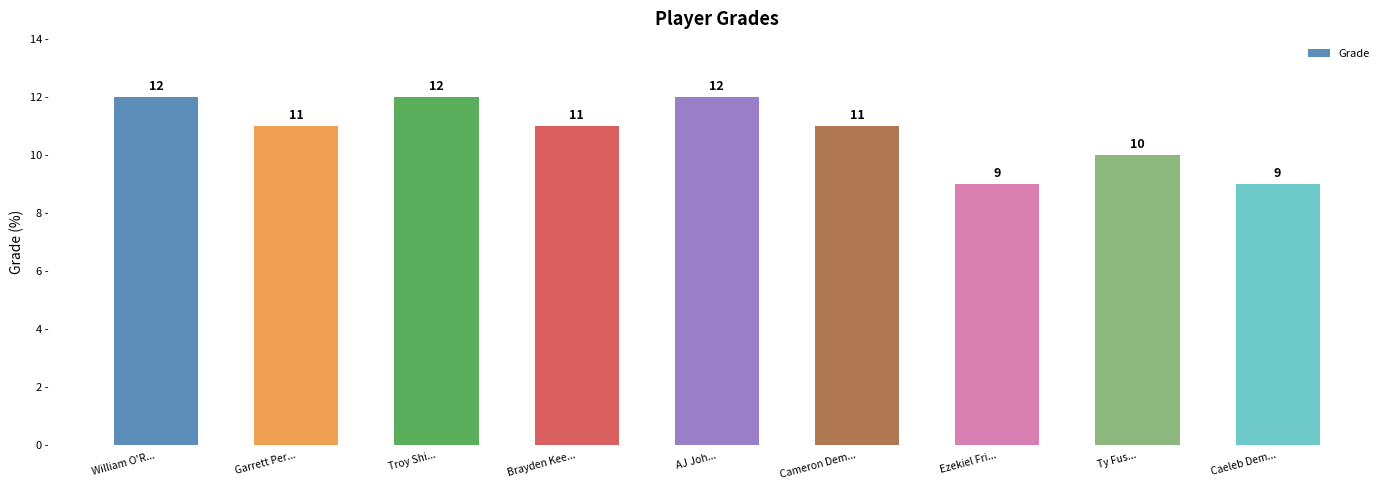

Between Garrett Per... and Caeleb Dem..., which is larger?

Garrett Per...